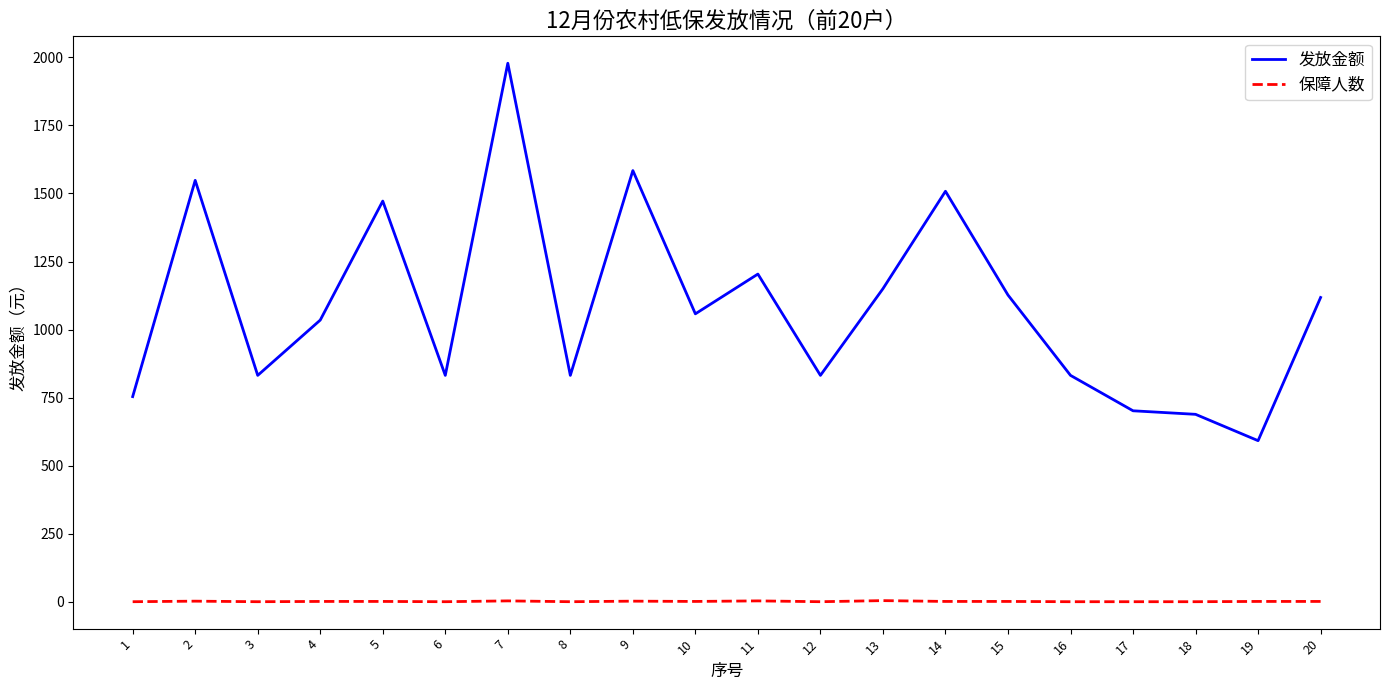

Which series has the widest spread of values?

发放金额